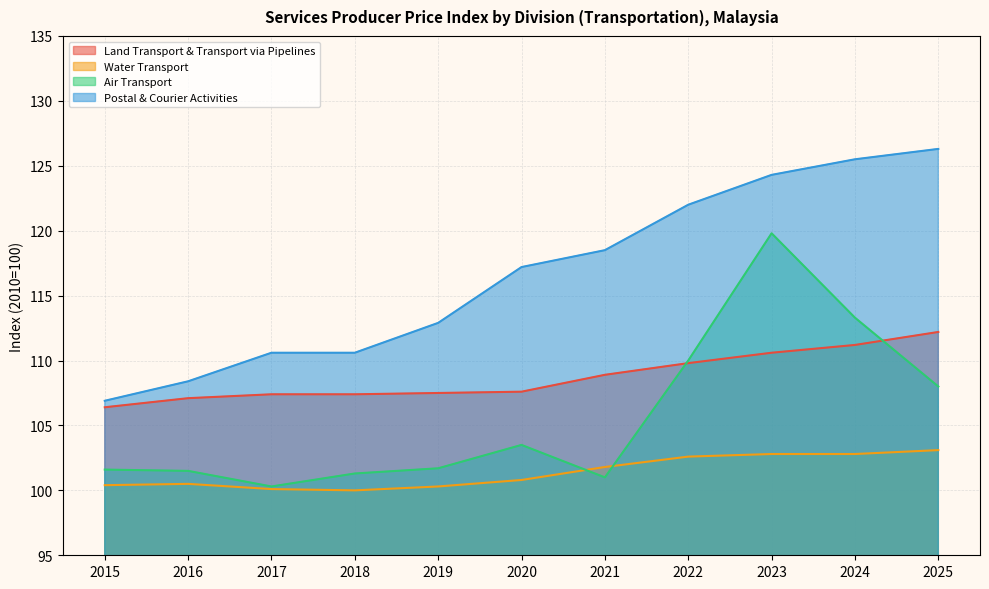

Read the Air Transport value at 2021.

101.0